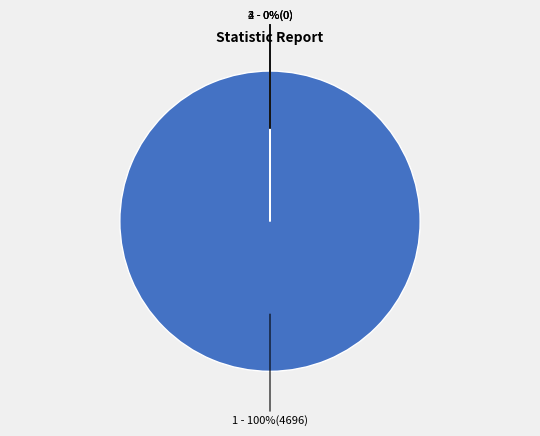

To the nearest percent, what is the average slice percentage?

17%